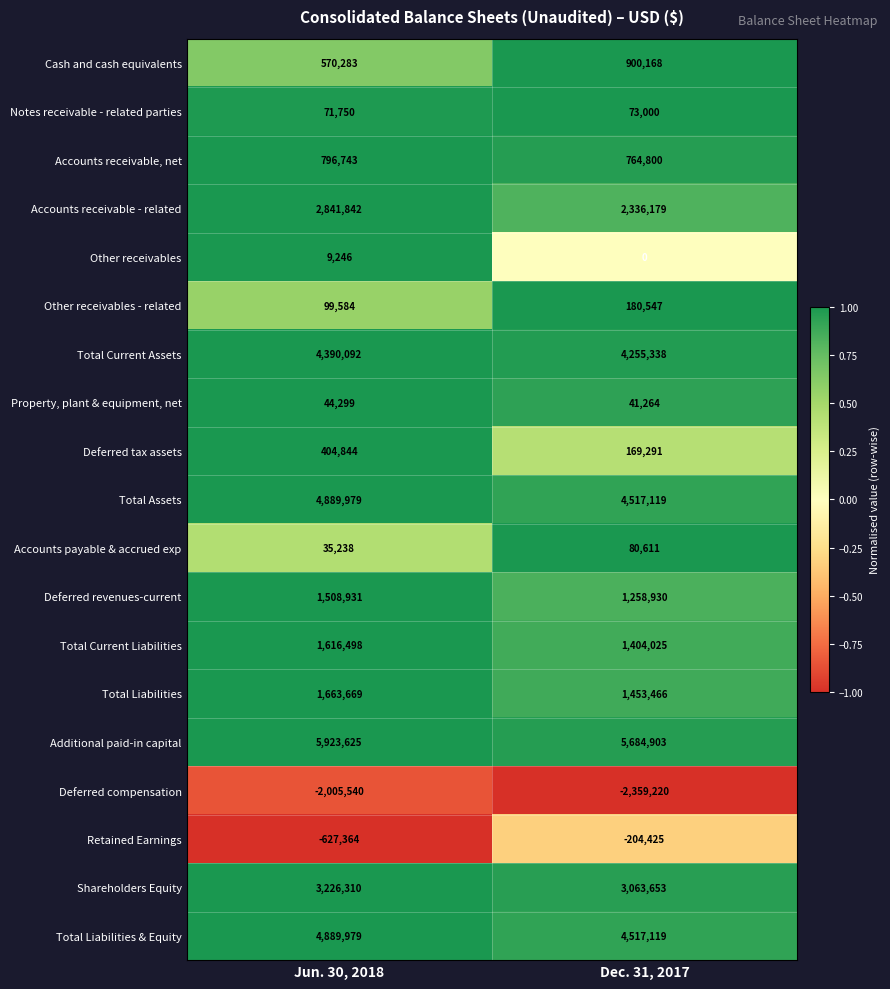

Where is Property, plant & equipment, net nearest to the value 42781?

Dec. 31, 2017